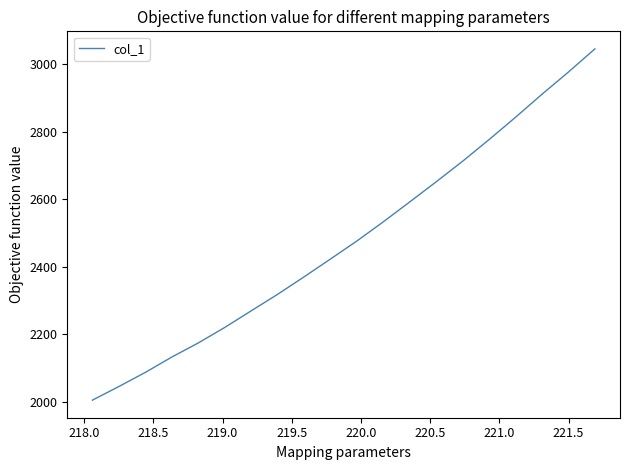

What is the average value?

2478.8